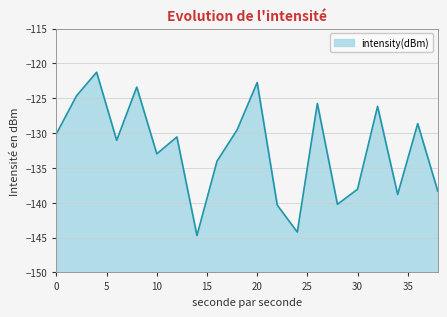

What is the difference between the second highest and second lowest values?

21.5